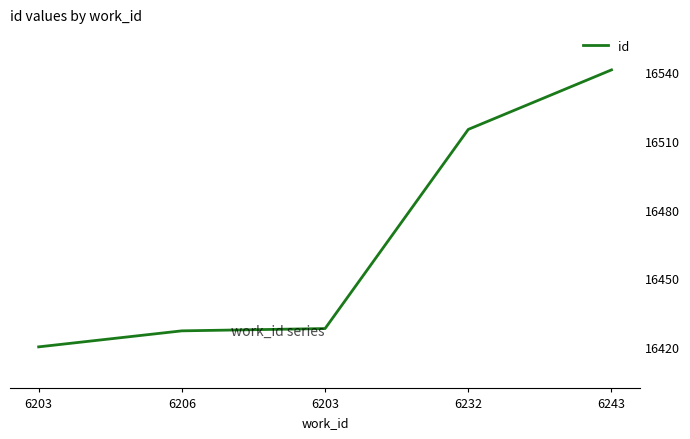

Reading left to right, list all the values displayed in this chart.

6203=16420	6206=16427	6203=16428	6232=16515	6243=16541